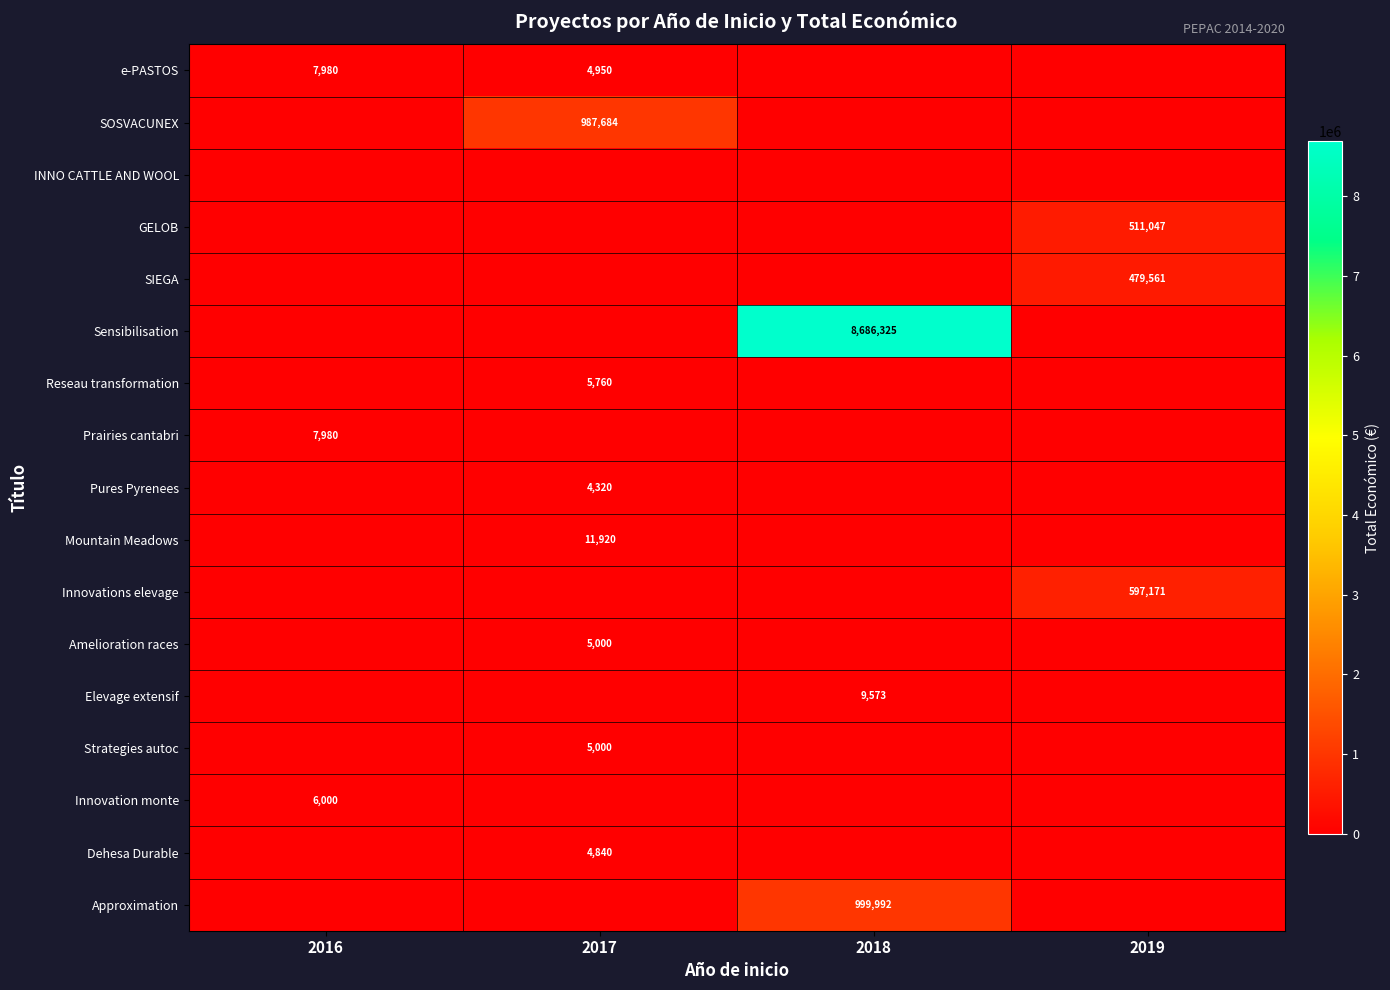

Is it true that Prairies cantabri equals 7980 at 2016?

True